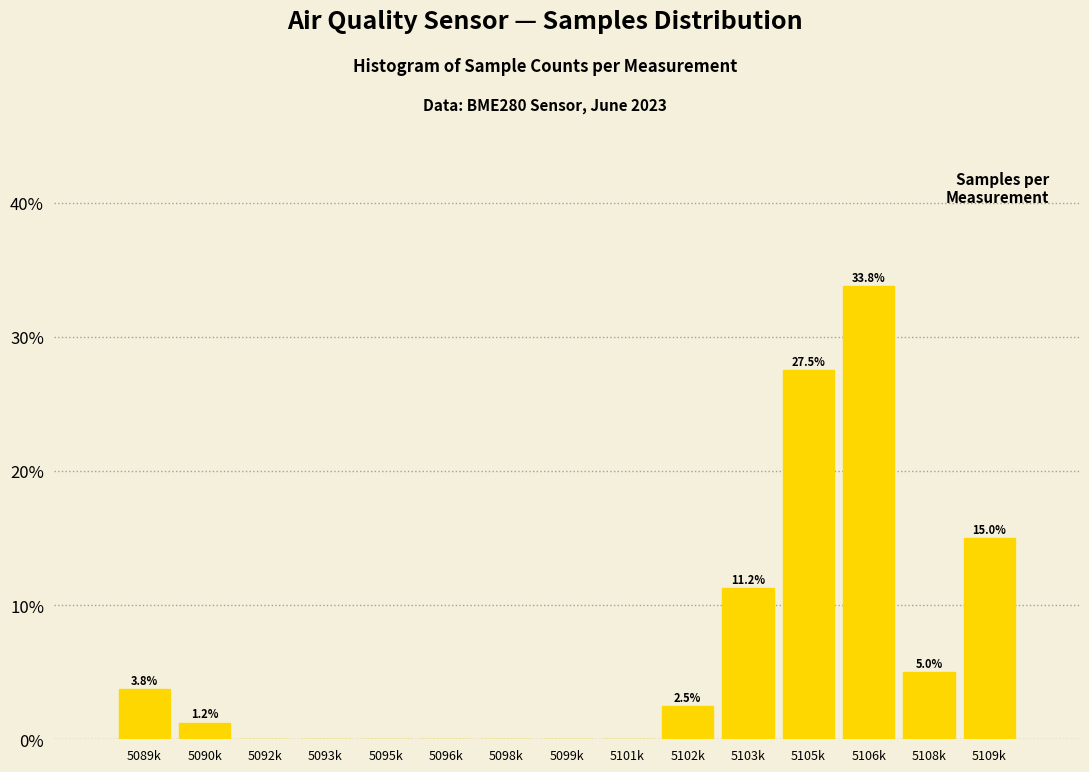

Between 5090k and 5101k, which is larger?

5090k